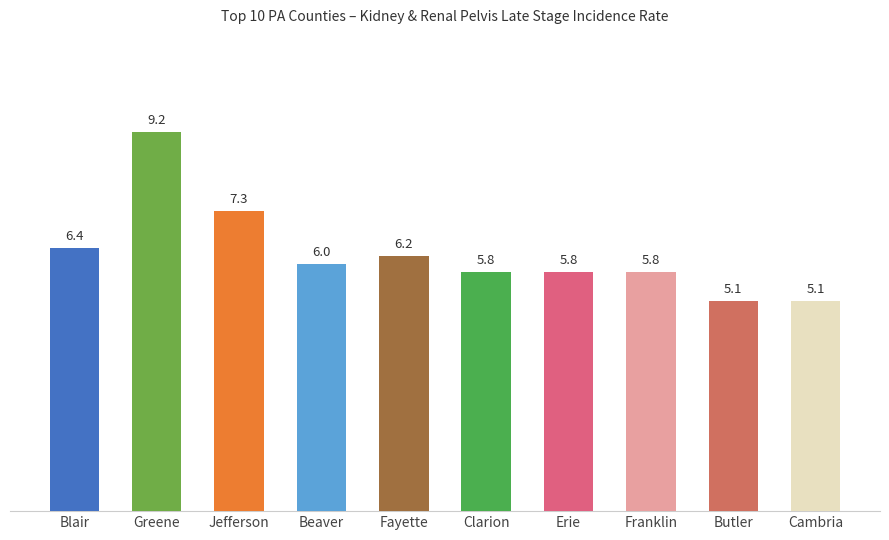

What is the maximum value shown in the chart?

9.2